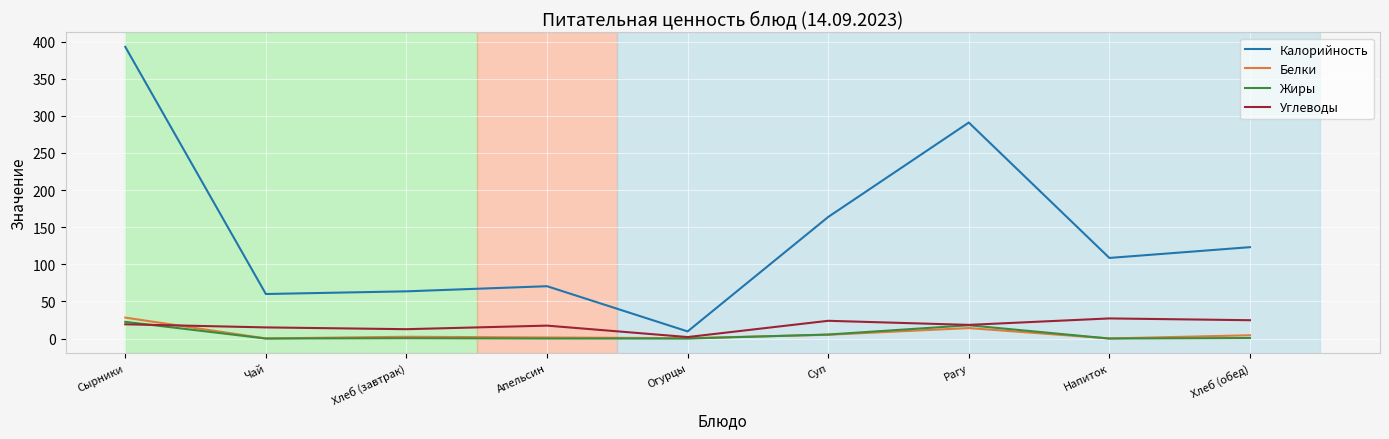

After their last crossing, which series has the higher values: Углеводы or Жиры?

Углеводы